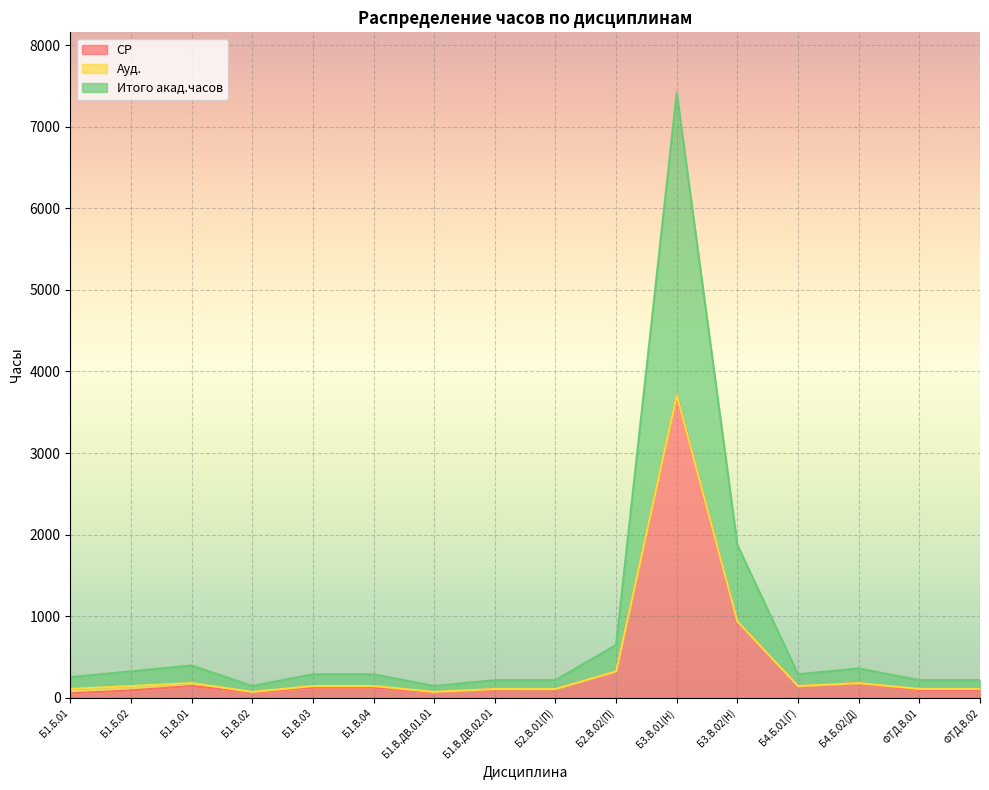

At which label is СР closest to 1881?

Б3.В.02(Н)